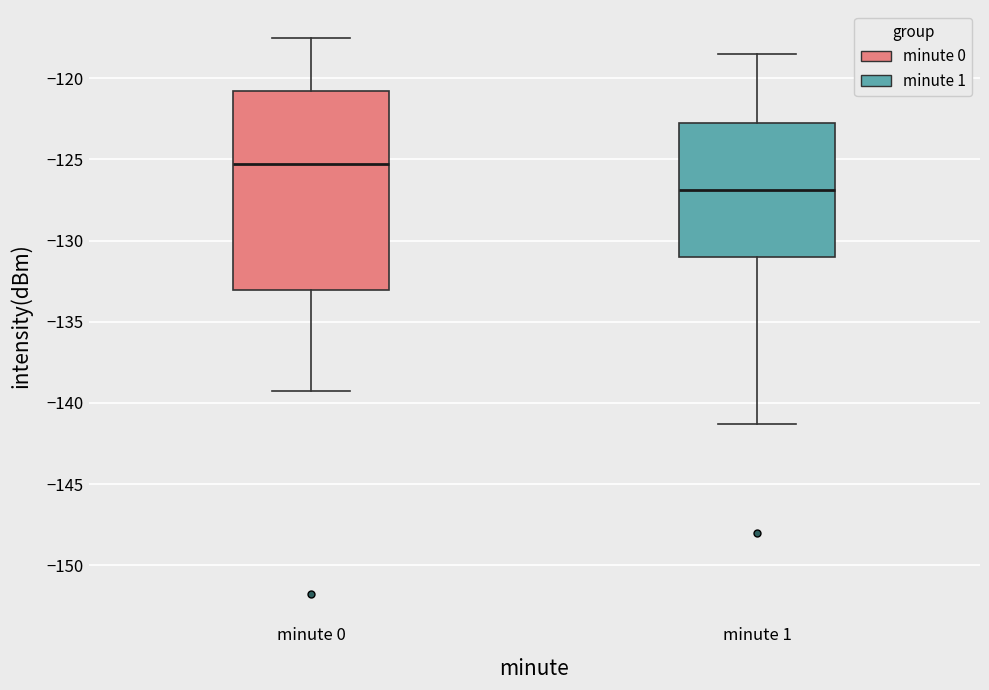

Reading left to right, read every box against the y-axis: the position of its median line, the range the box covers, and the ends of its whiskers. The values are not printed on the chart, so give them approximately, as read against the axis.

minute 0: median -125.5, box -133.0 to -121.0, whiskers -139.5 to -117.5
minute 1: median -127.0, box -131.0 to -122.5, whiskers -141.5 to -118.5